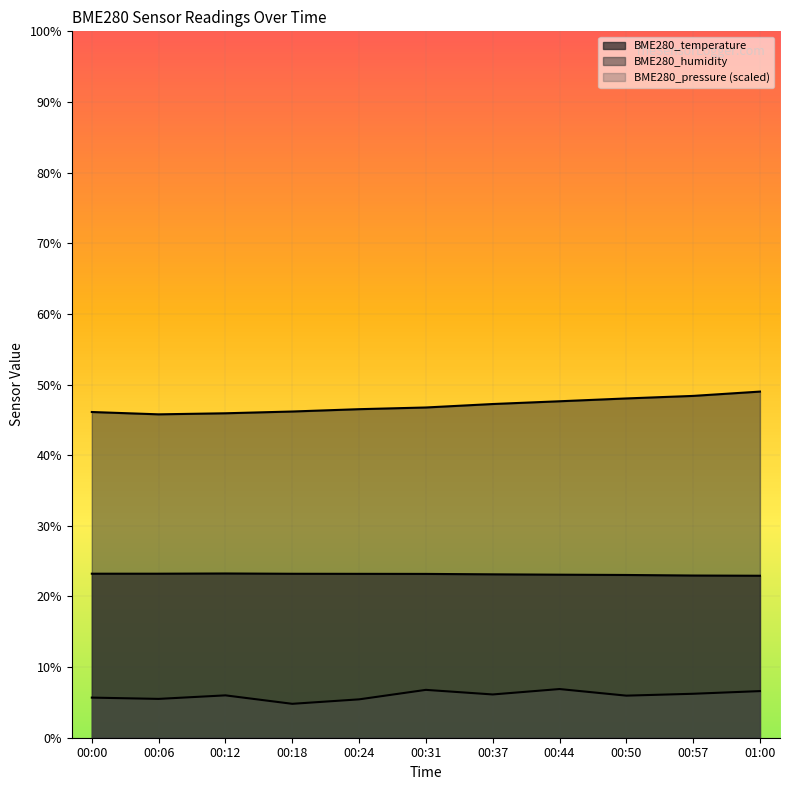

What is the spread (max minus min) of values at 00:44?

40.7